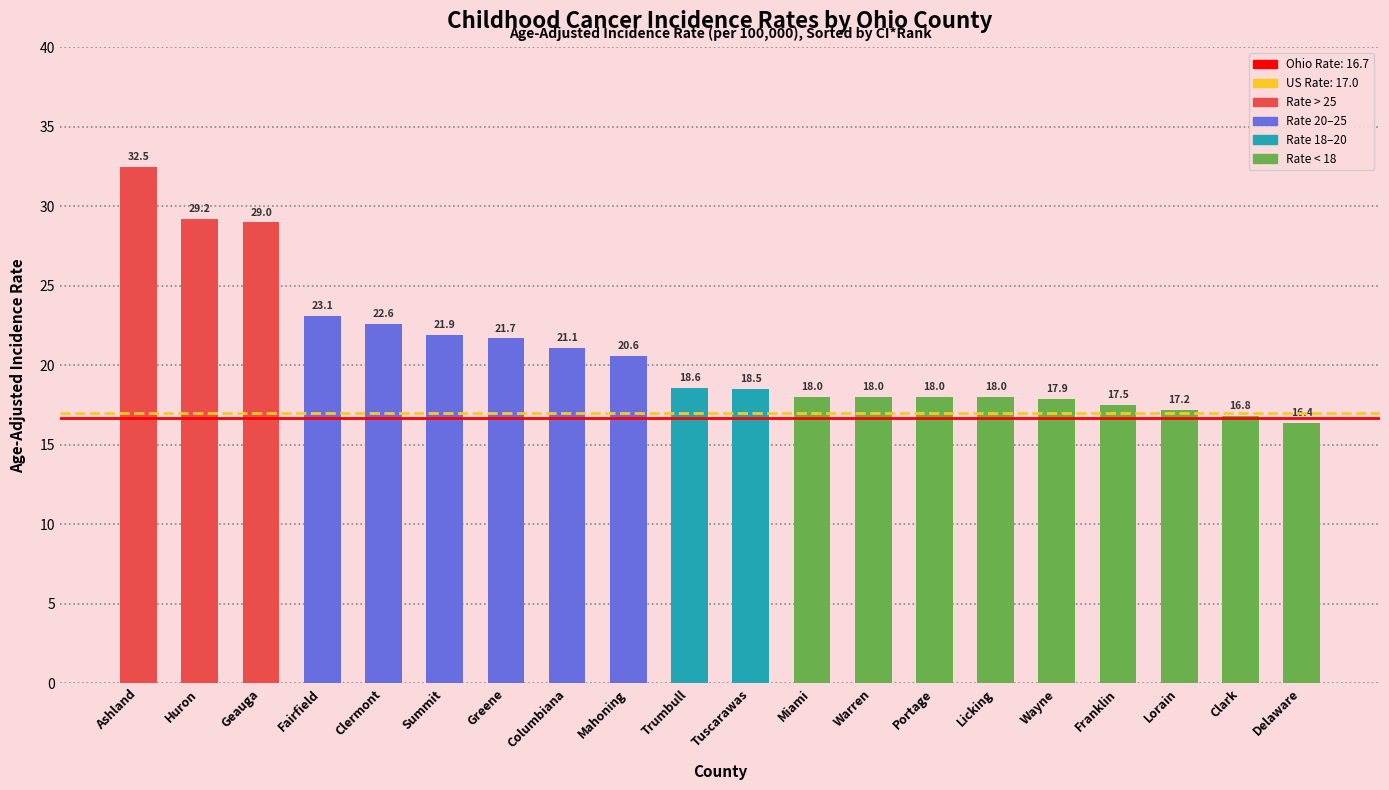

What is the label of the 6th bar from the right?

Licking